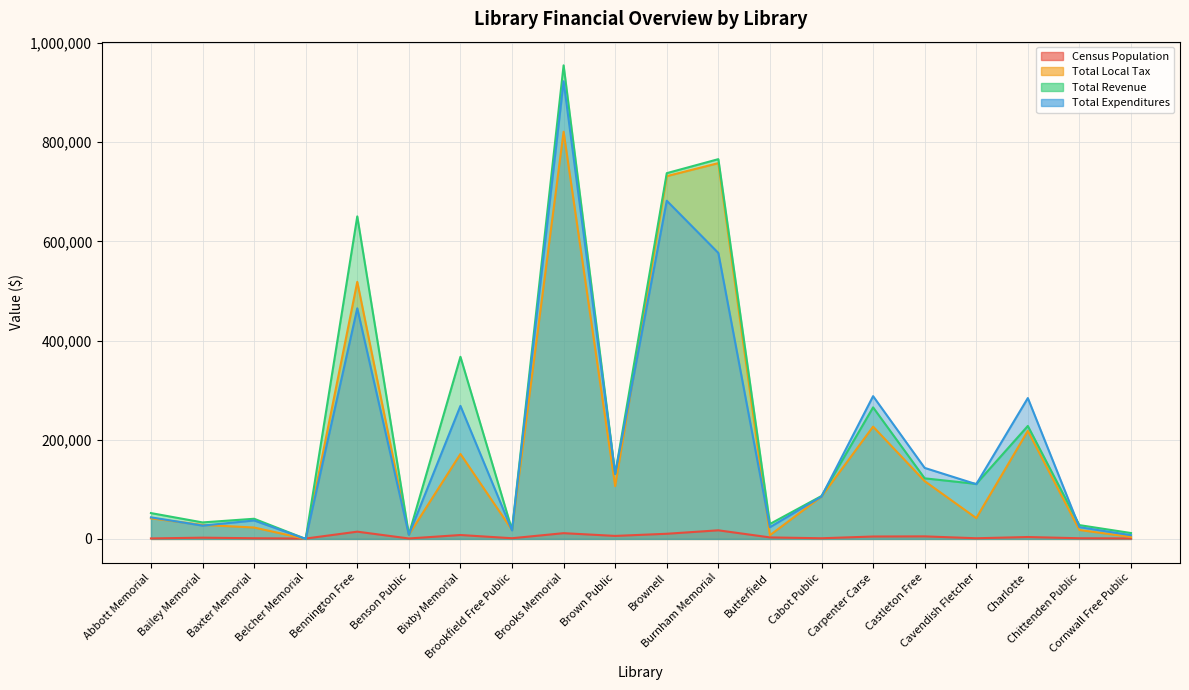

Between Brooks Memorial and Castleton Free, which series saw the biggest shift?

Total Revenue